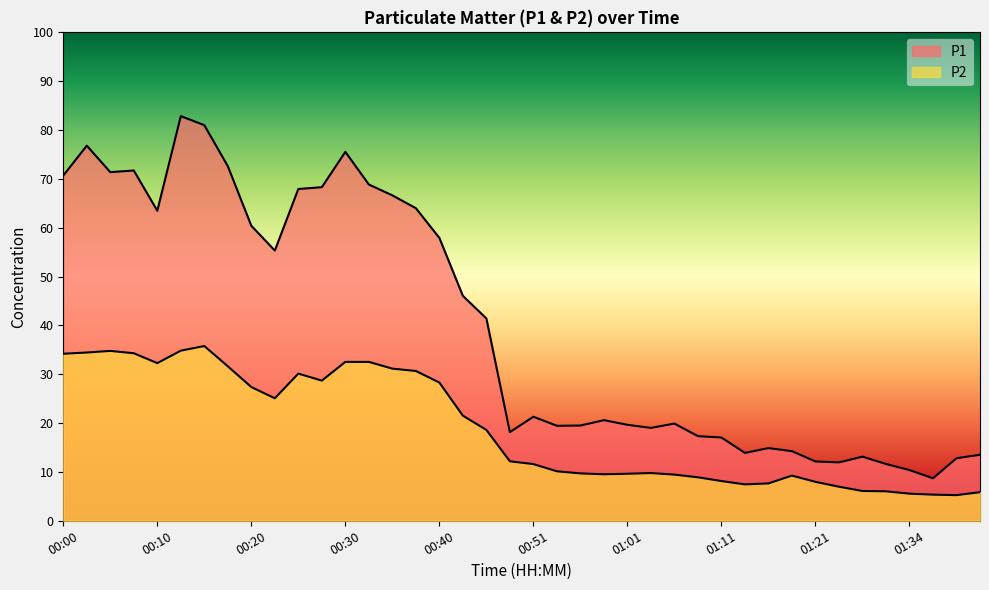

True or false: P1 and P2 intersect in this chart.

False